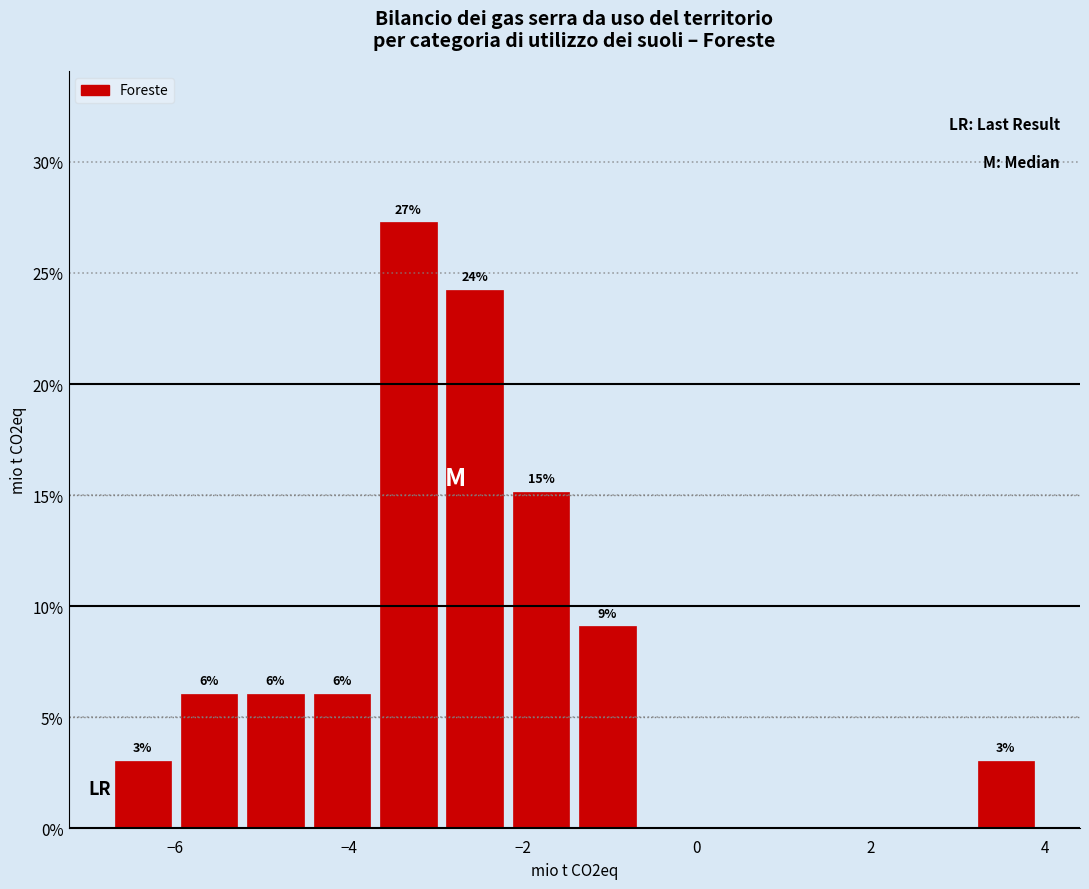

Around what value on the x-axis is the tallest bar? Give the approximate position of its centre, as read against the axis.

-3.4